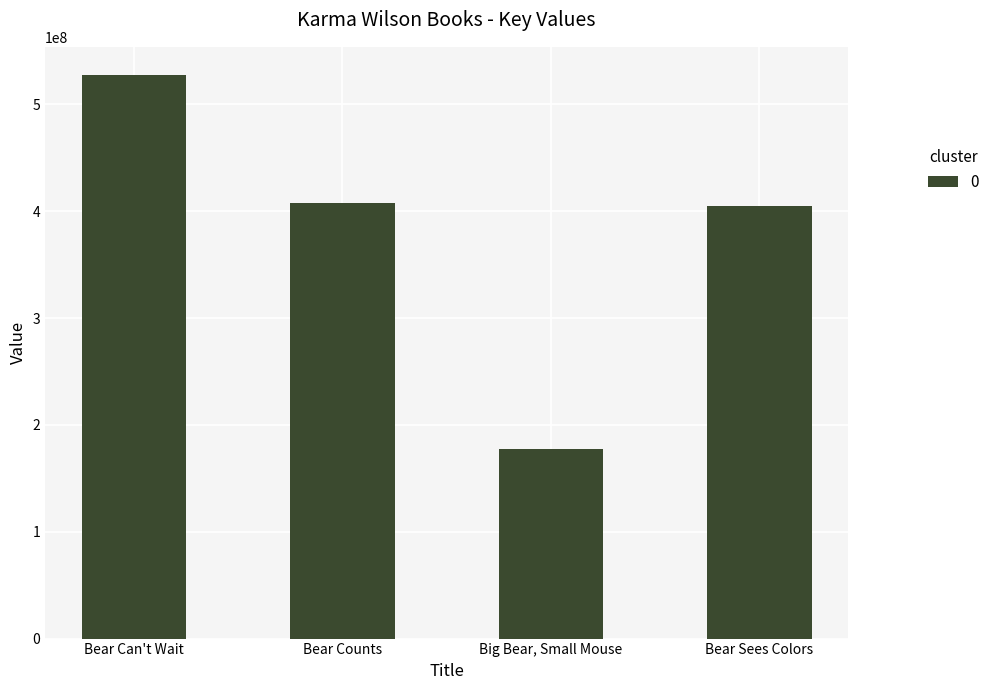

Read the value at Bear Sees Colors.

404714337